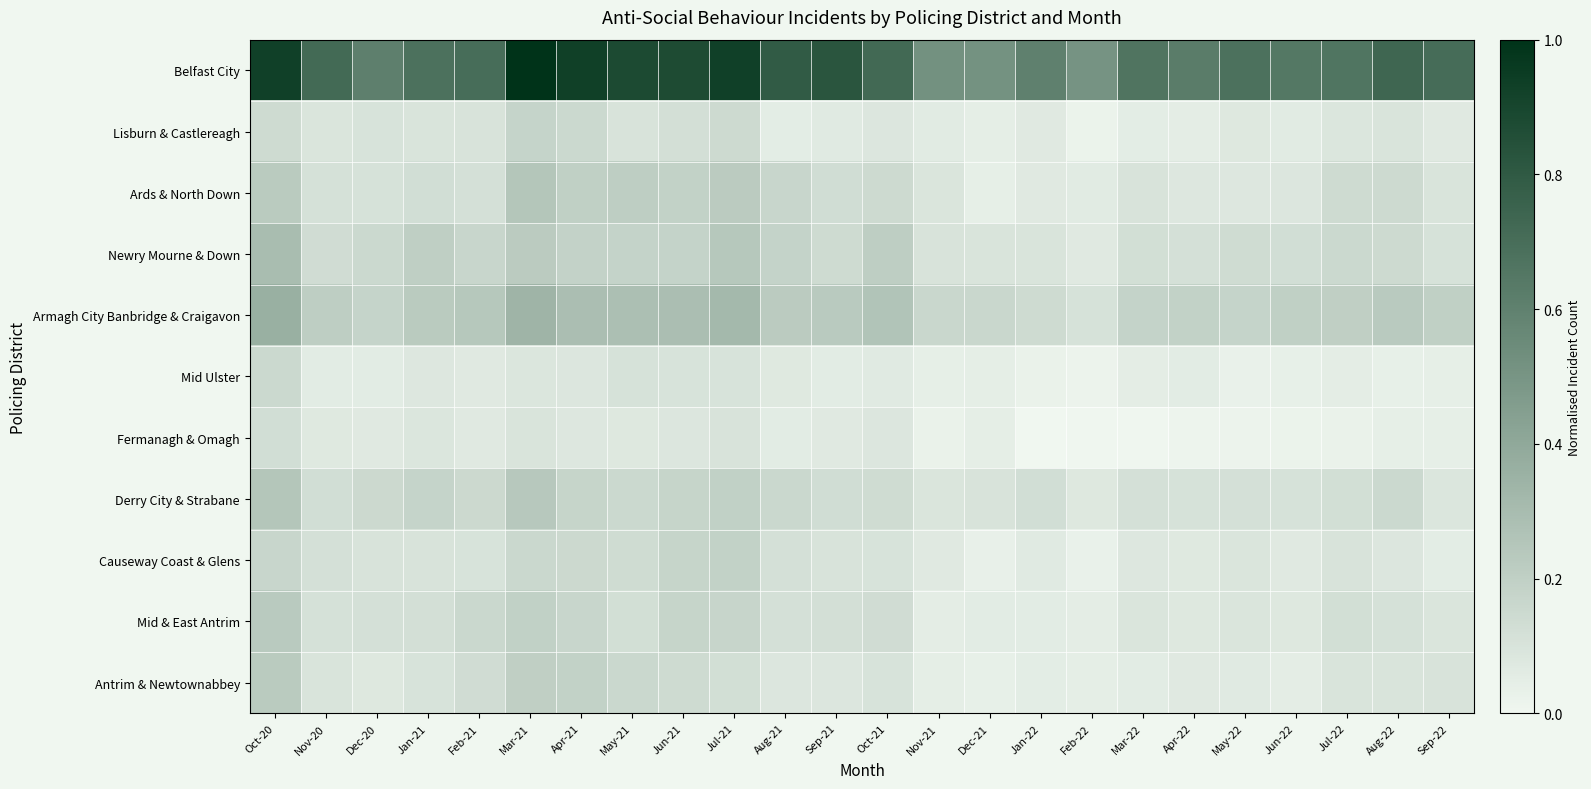

What is the greatest value displayed?

1.0